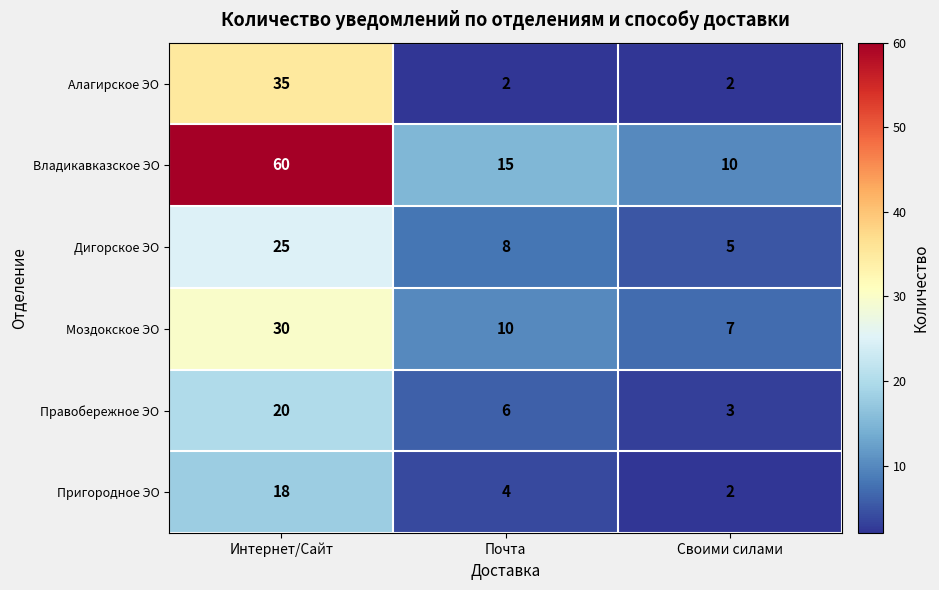

At which category is the sum across all series the highest?

Интернет/Сайт